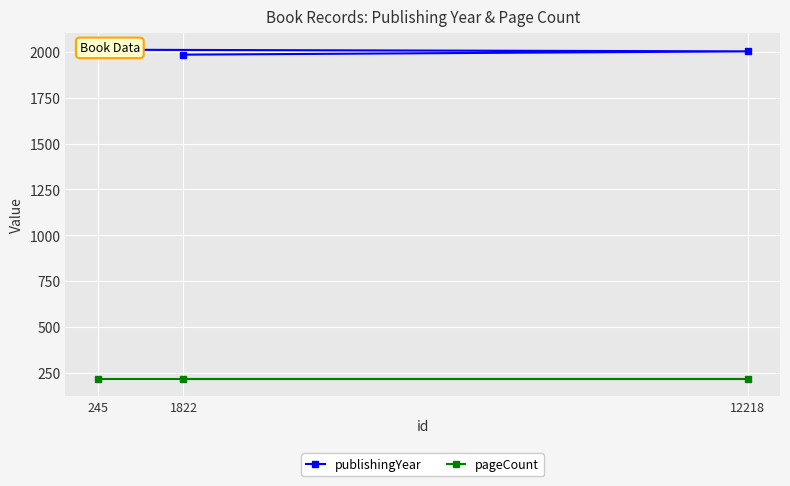

Rank the series at 245 from lowest to highest value.

pageCount, publishingYear